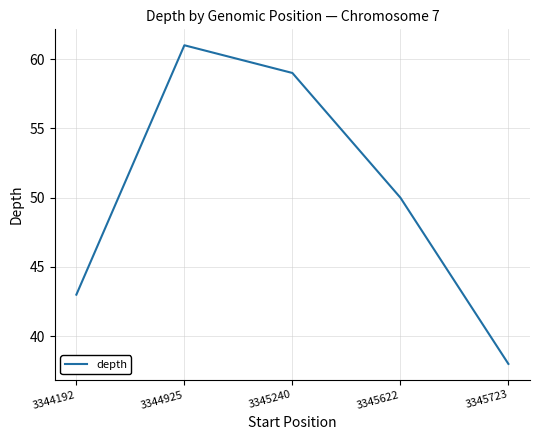

Count the number of categories in the chart.

5